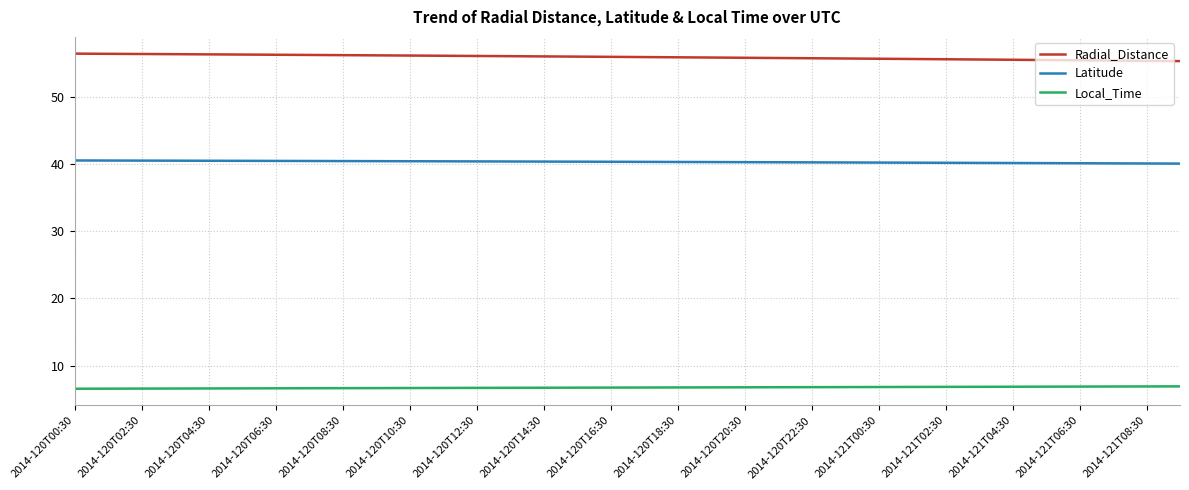

List the series in order of their peak value, highest first.

Radial_Distance, Latitude, Local_Time